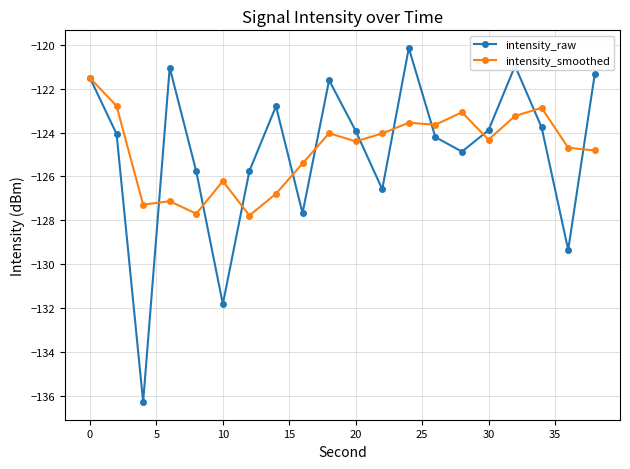

What is the value of the intensity_raw point at the 15th from the left?

-124.9